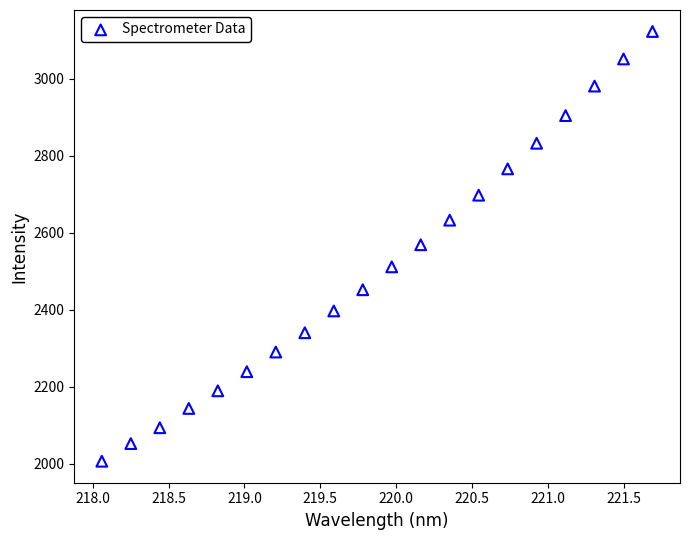

What is the range of Y values (max minus min)?

1115.8